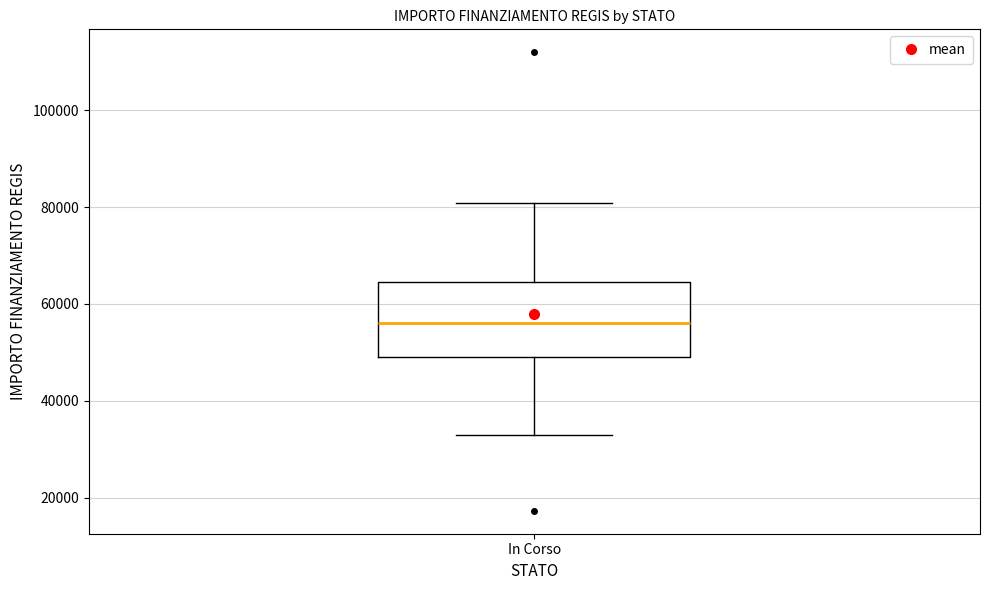

Transcribe this box plot: give where the median line is, the range the box spans, and where the two whiskers end, as read against the y-axis. The values are not printed on the chart, so give them approximately, as read against the axis.

median 56000, box 50000 to 64000, whiskers 32000 to 80000